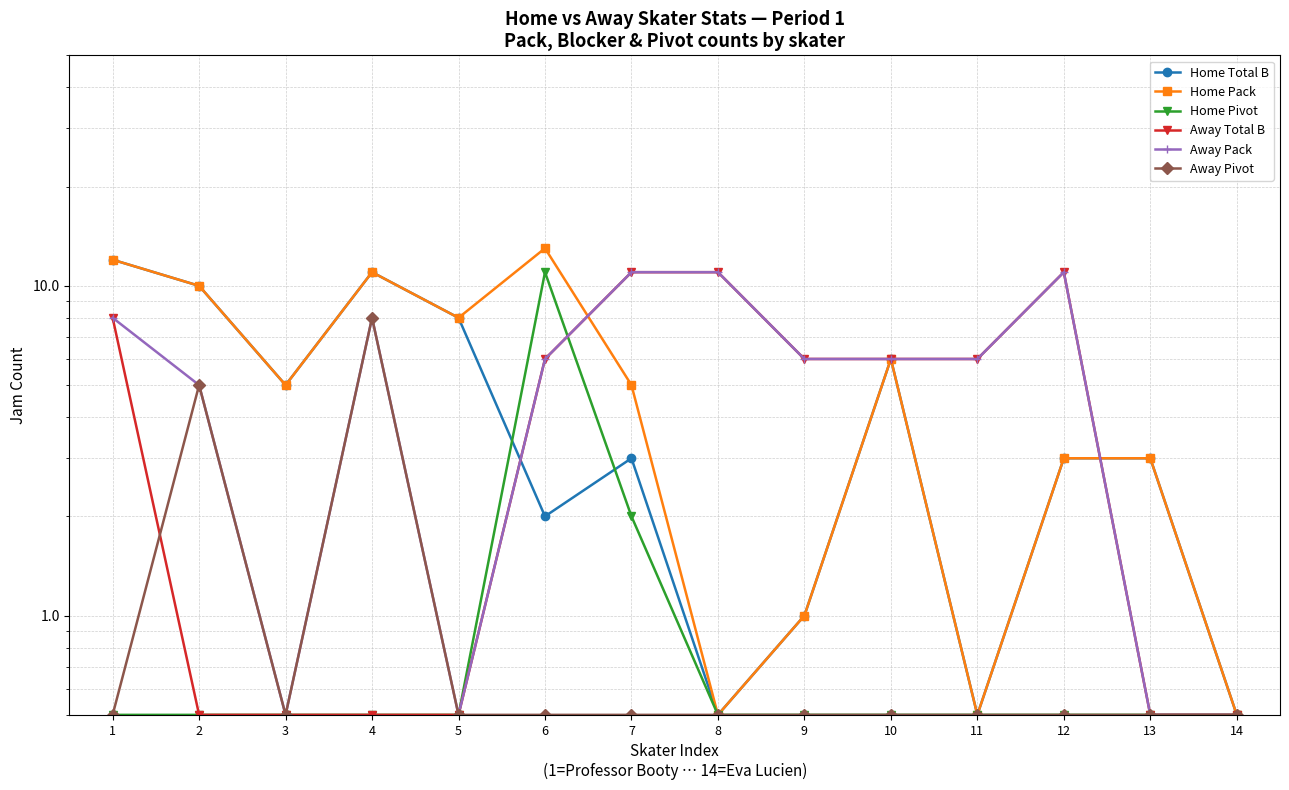

Reading right to left, what are all the values shown in this chart?

Home Total B: 0.5	3.0	3.0	0.5	6.0	1.0	0.5	3.0	2.0	8.0	11.0	5.0	10.0	12.0
Home Pack: 0.5	3.0	3.0	0.5	6.0	1.0	0.5	5.0	13.0	8.0	11.0	5.0	10.0	12.0
Home Pivot: 0.5	0.5	0.5	0.5	0.5	0.5	0.5	2.0	11.0	0.5	0.5	0.5	0.5	0.5
Away Total B: 0.5	0.5	11.0	6.0	6.0	6.0	11.0	11.0	6.0	0.5	0.5	0.5	0.5	8.0
Away Pack: 0.5	0.5	11.0	6.0	6.0	6.0	11.0	11.0	6.0	0.5	8.0	0.5	5.0	8.0
Away Pivot: 0.5	0.5	0.5	0.5	0.5	0.5	0.5	0.5	0.5	0.5	8.0	0.5	5.0	0.5